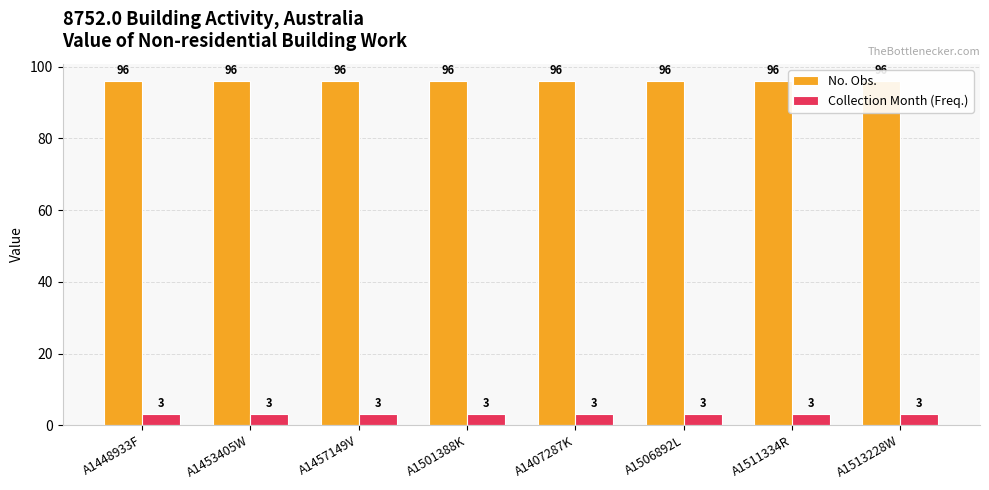

The No. Obs. series shows 96 at A1501388K. True or false?

True